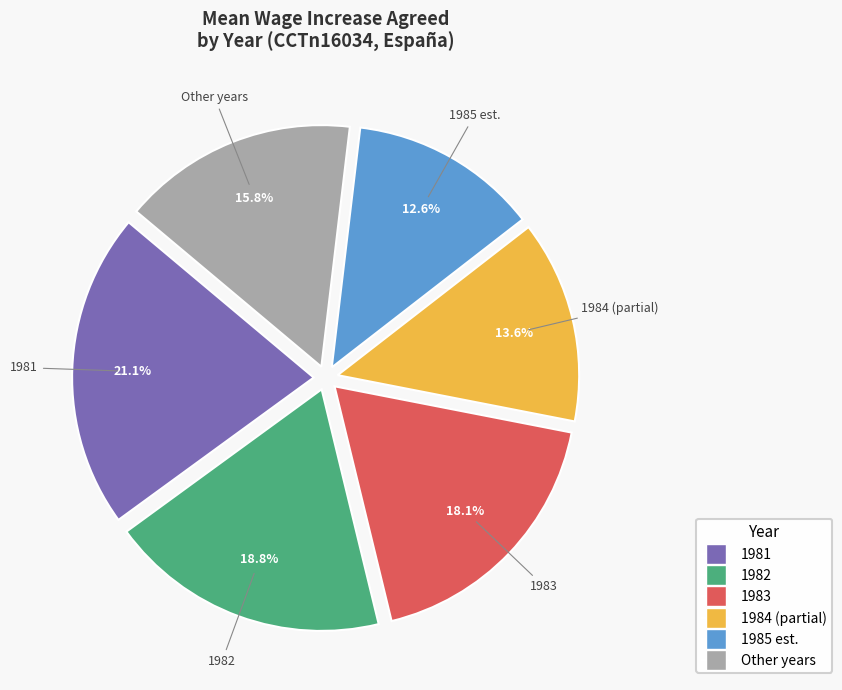

Is there any slice that represents more than half of the pie?

No